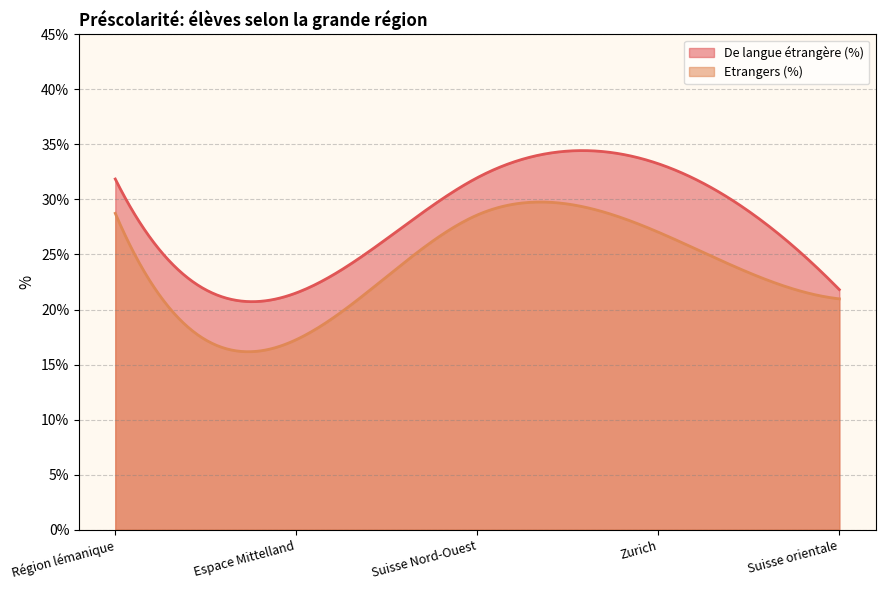

True or false: De langue étrangère (%) has more than 2 interior local peaks.

False